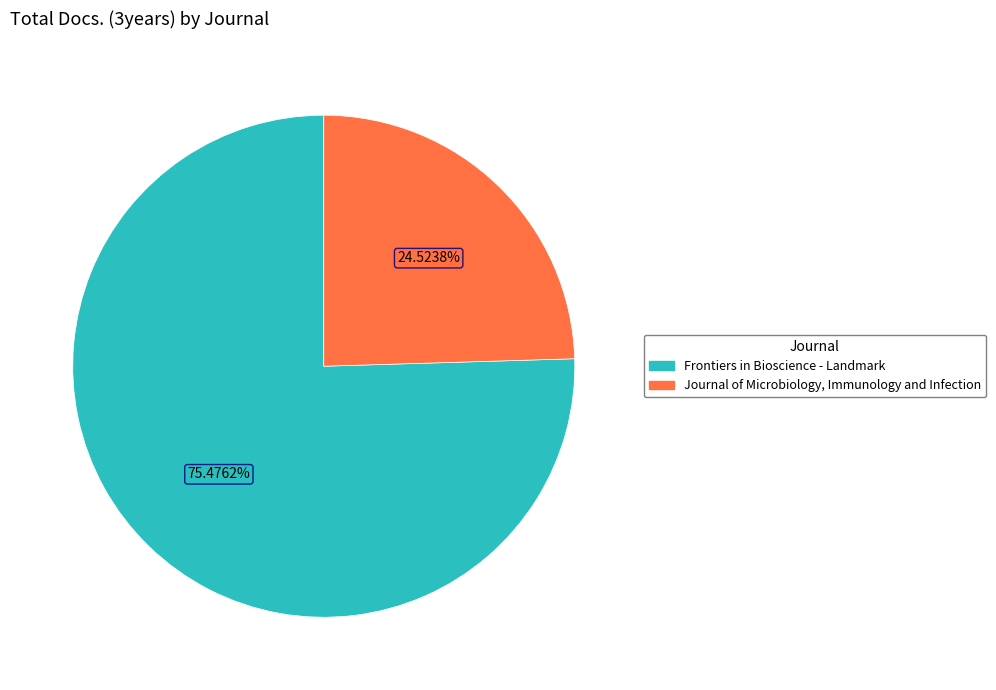

Is Frontiers in Bioscience - Landmark the majority of the pie?

Yes